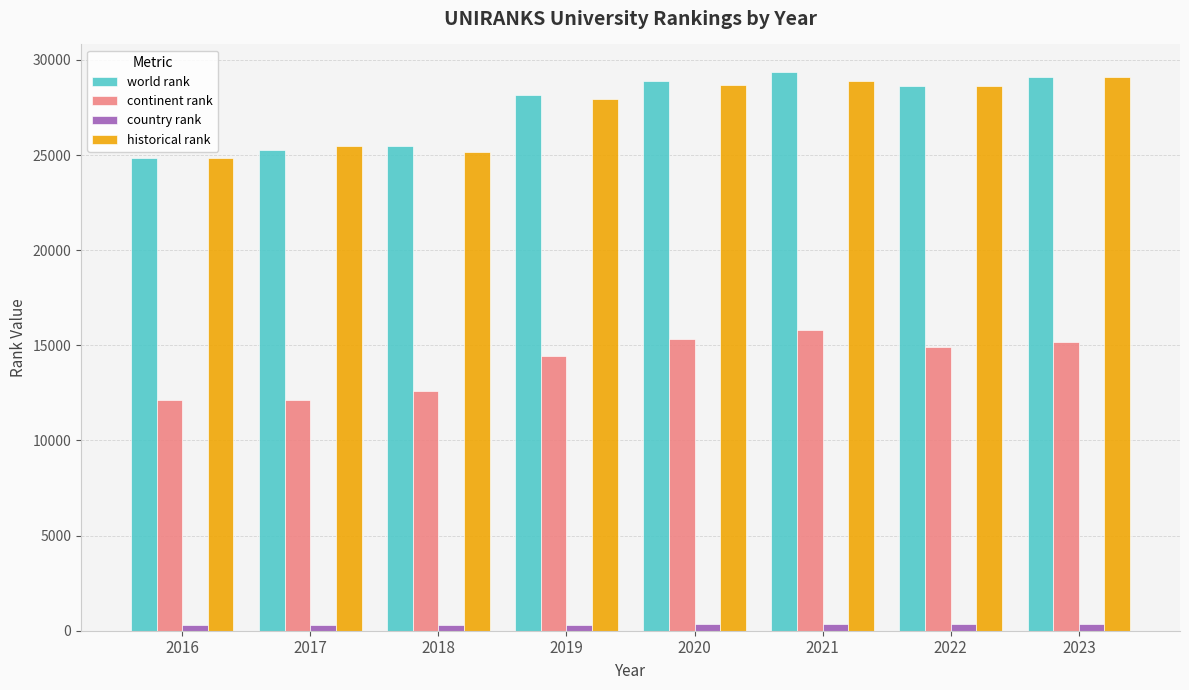

Is it true that continent rank equals 6708.7 at 2023?

False